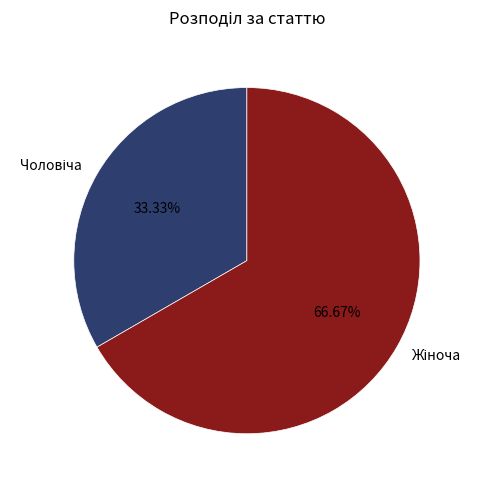

Is there a majority slice in this chart?

Yes